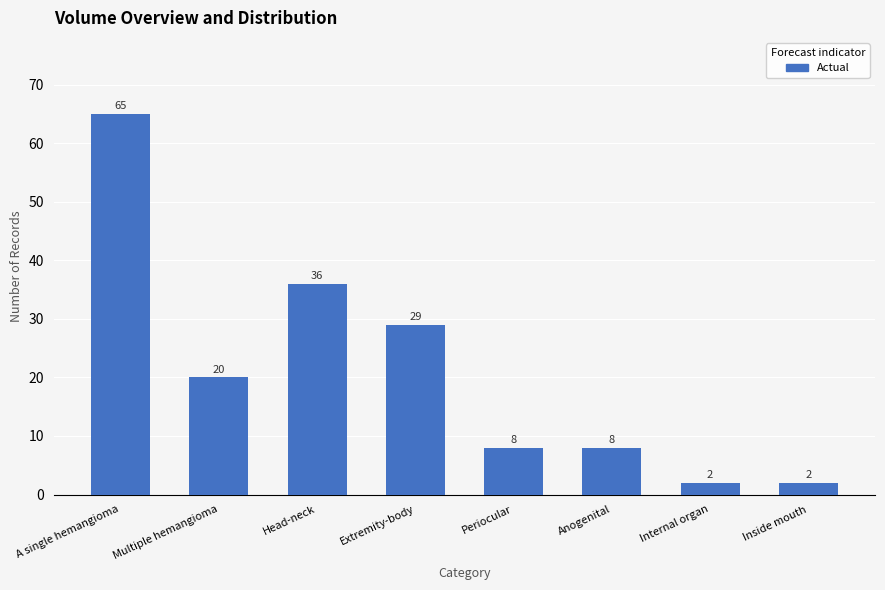

What is the average value?

21